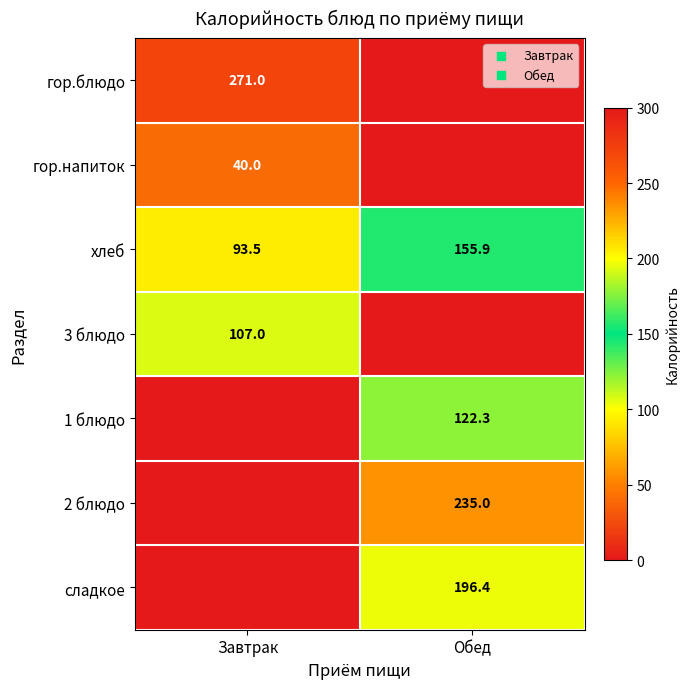

The value of гор.напиток at Завтрак is 40.0. True or false?

True